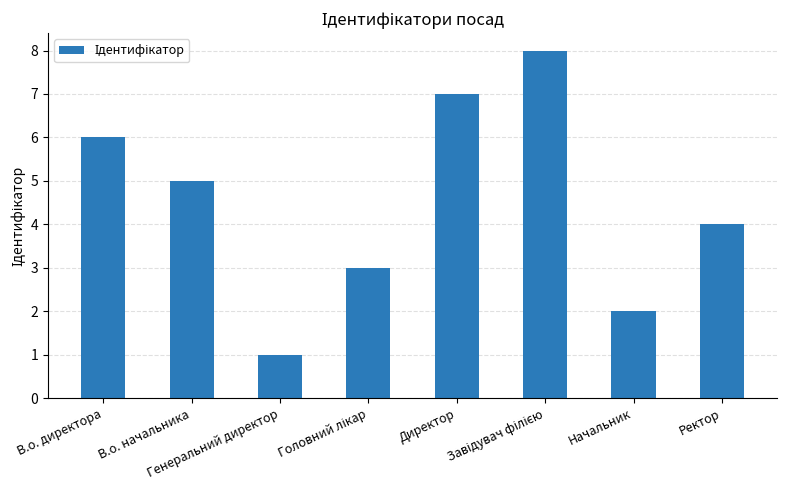

What is the smallest value displayed?

1